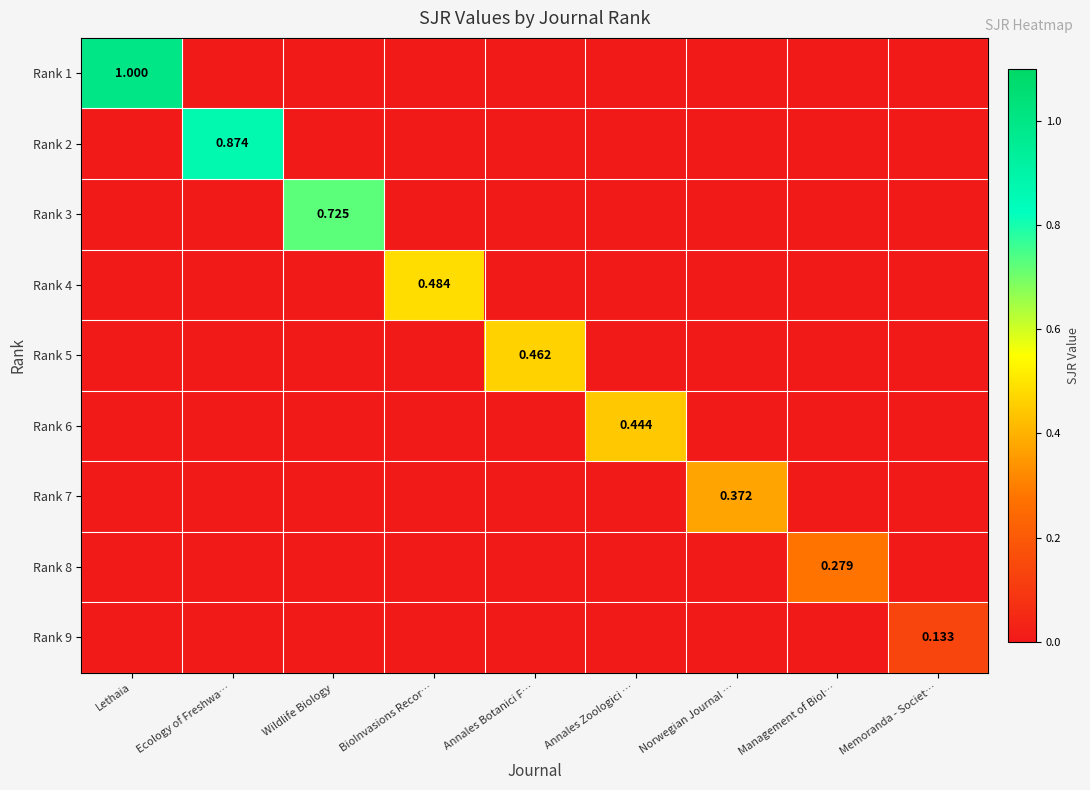

Count the Rank 1 values in the range 0 to 1.

9